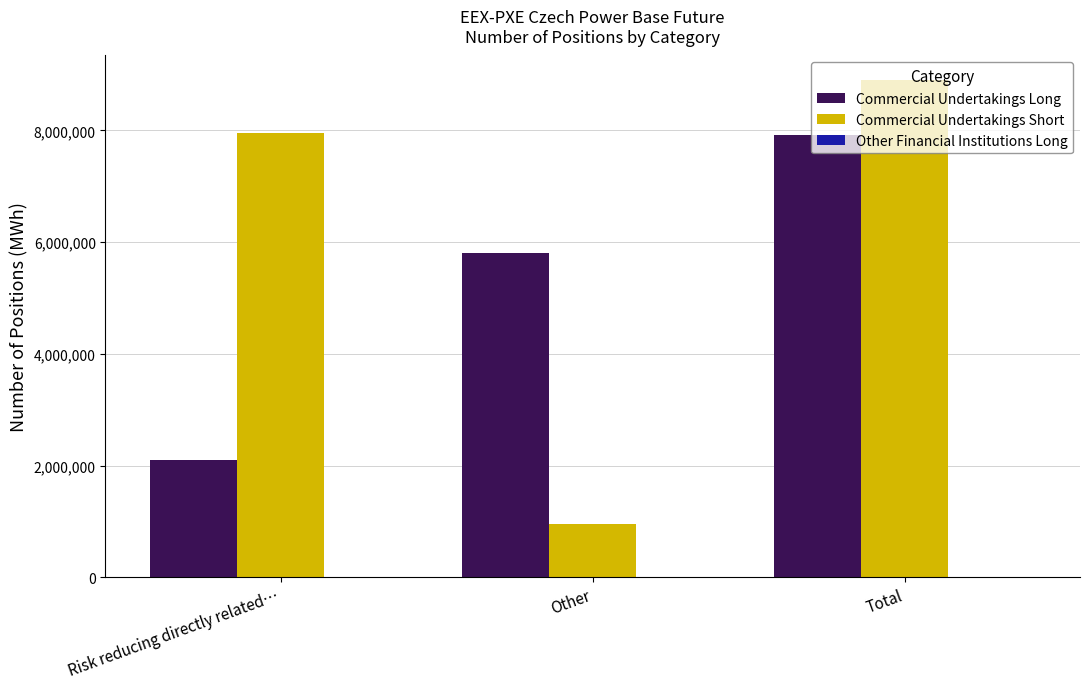

At which category is the sum across all series the highest?

Total